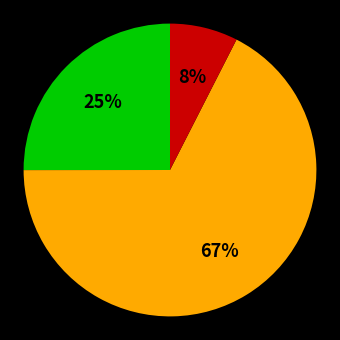

To the nearest percent, what is the average slice percentage?

33%